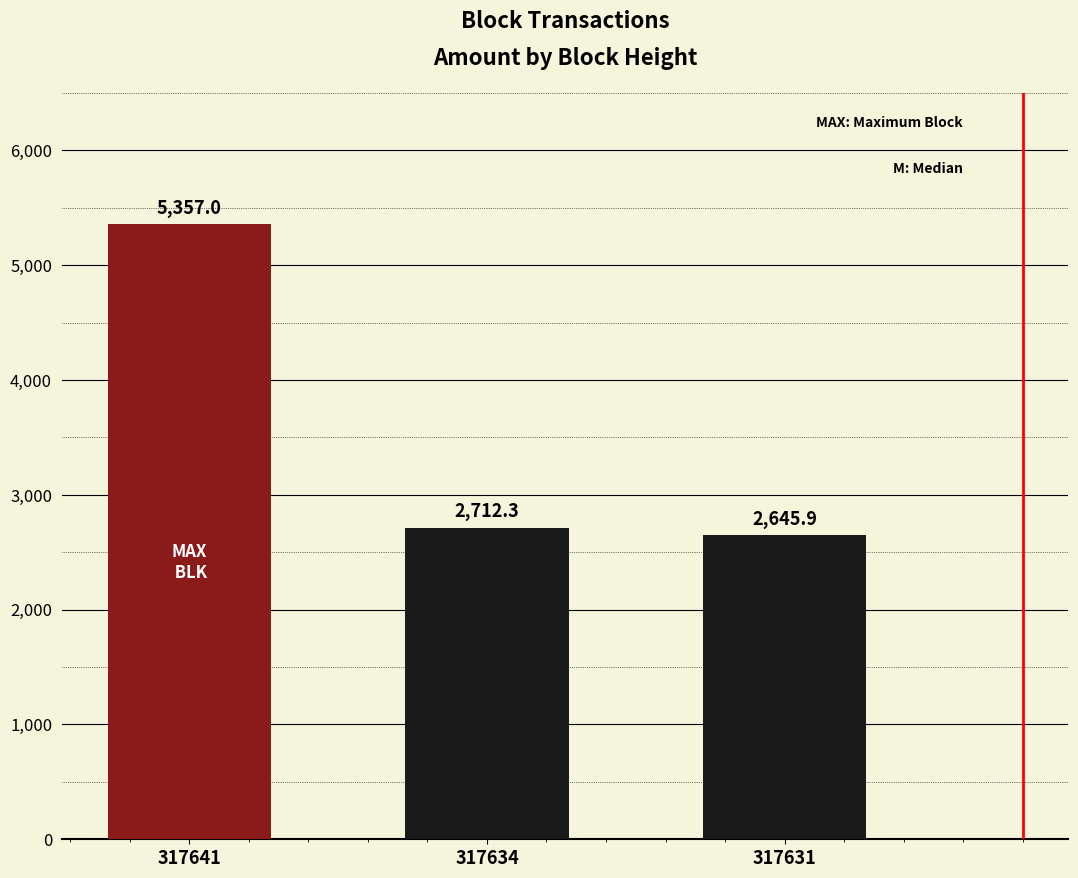

What is the minimum value shown in the chart?

2645.9